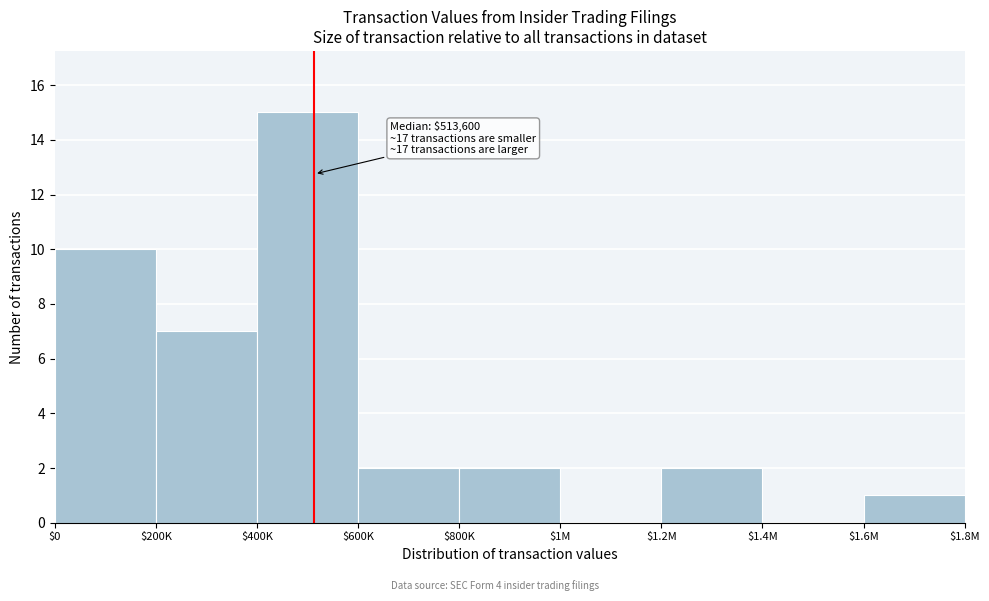

What value does the data have at $400K, to the nearest 5?

15